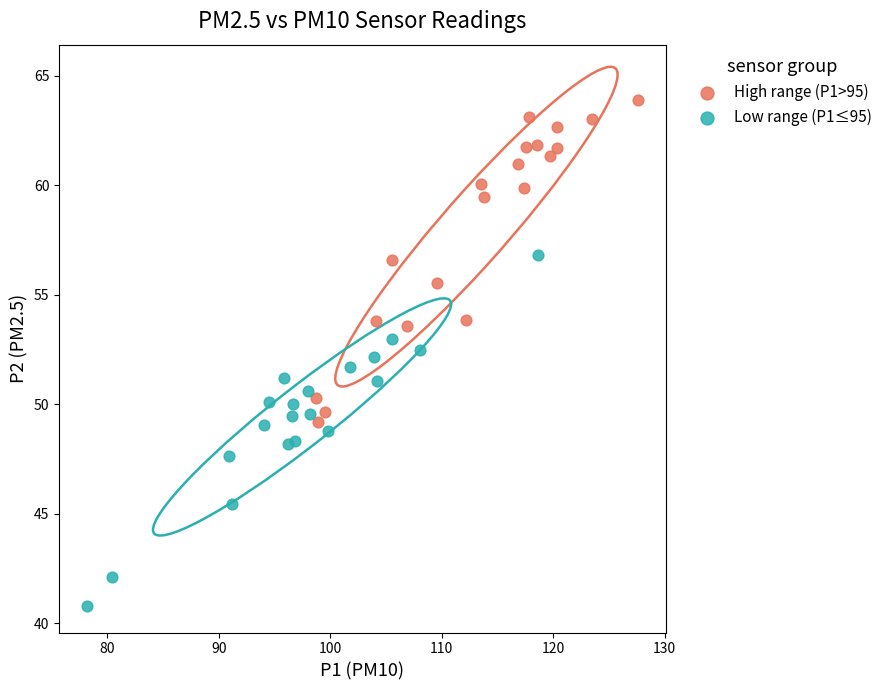

Which series contains the lowest Y value?

Low range (P1≤95)